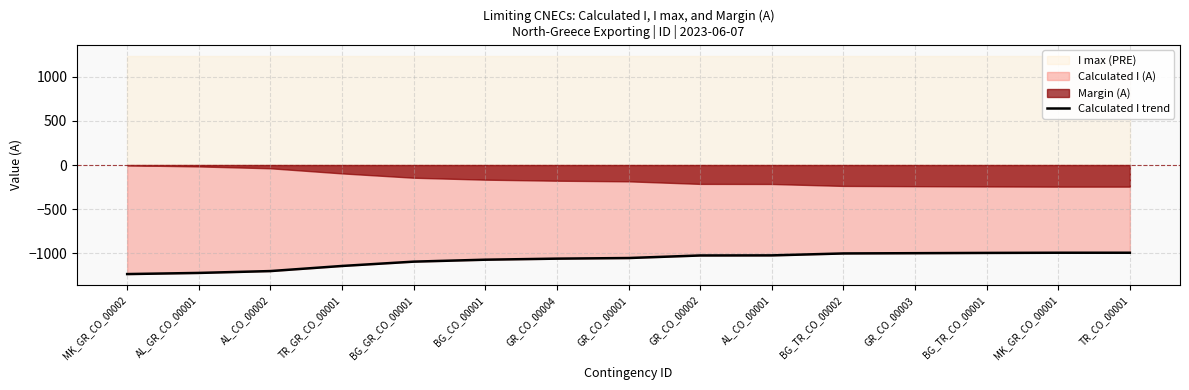

At which label does the data first exceed -1055?

GR_CO_00002